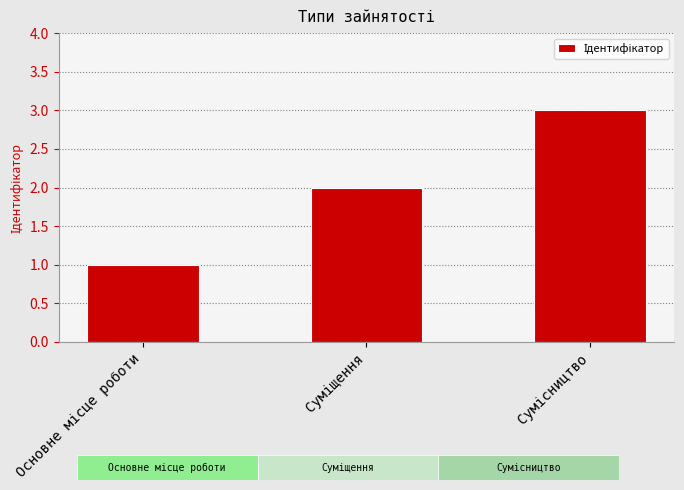

What is the maximum value shown in the chart?

3